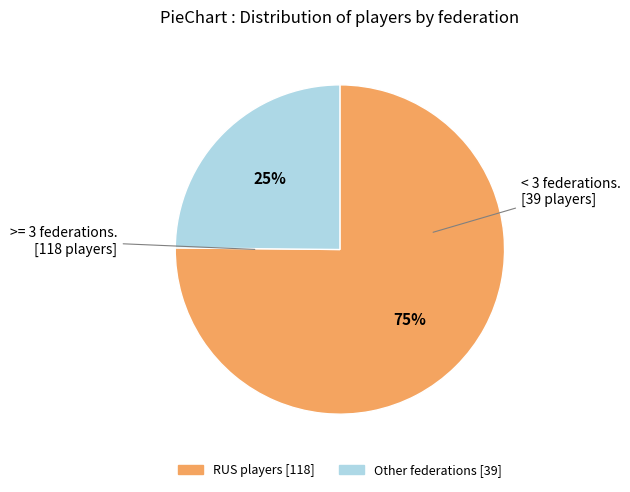

Is there a majority slice in this chart?

Yes